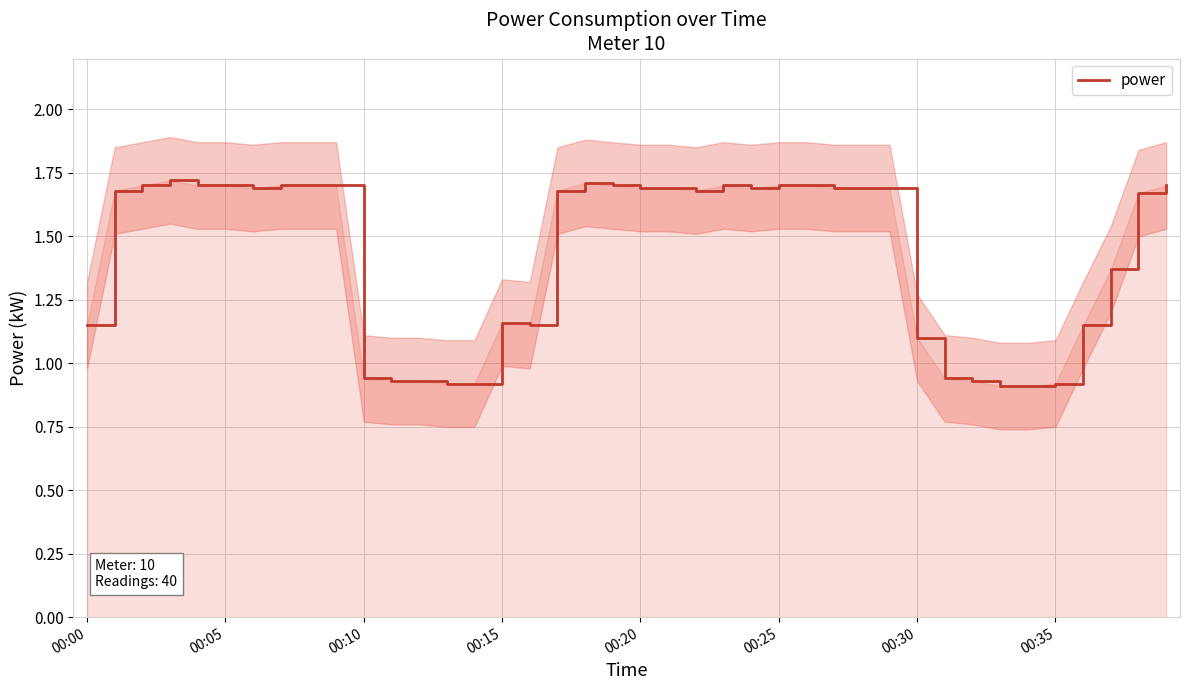

At which label does power first exceed 1?

00:00